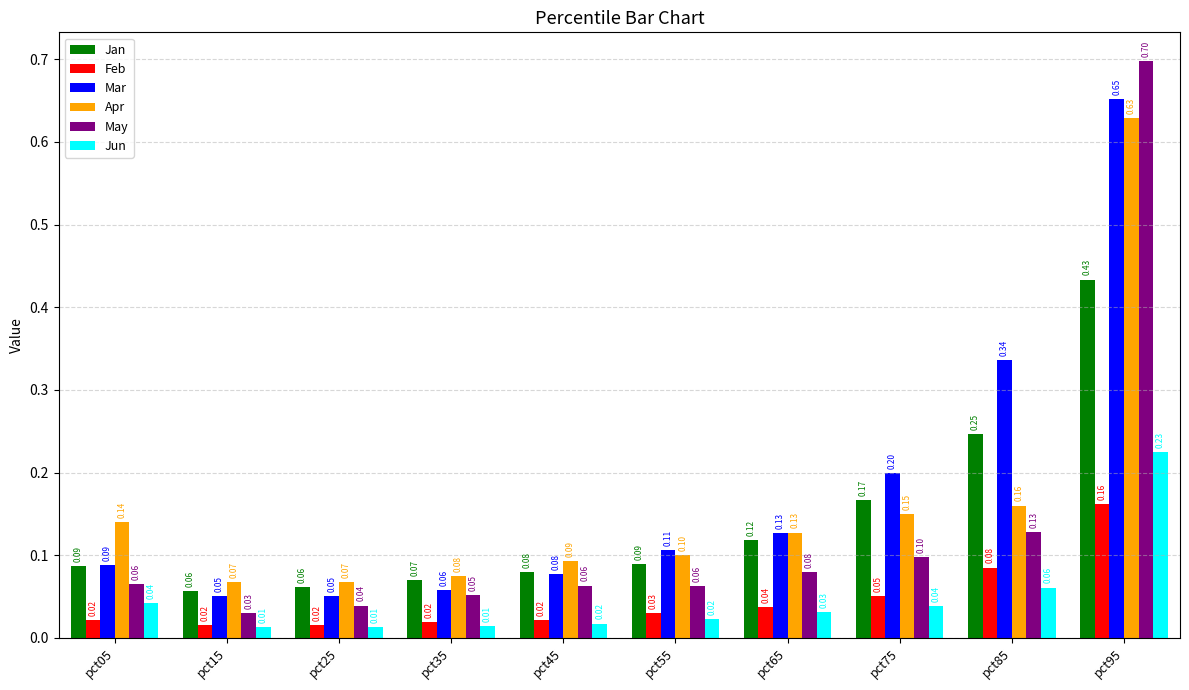

What is the sum of all Apr values?

1.6